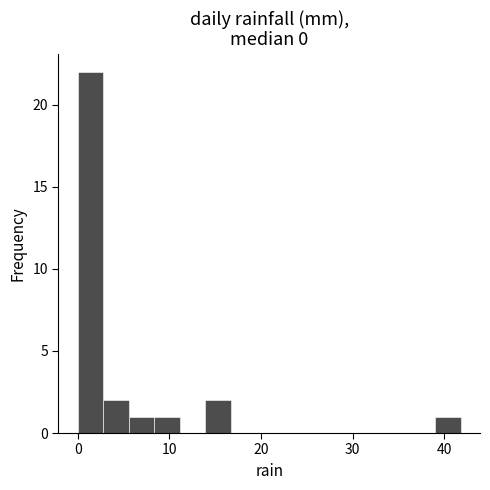

Read against the x-axis, roughly where is the centre of the tallest bar?

1